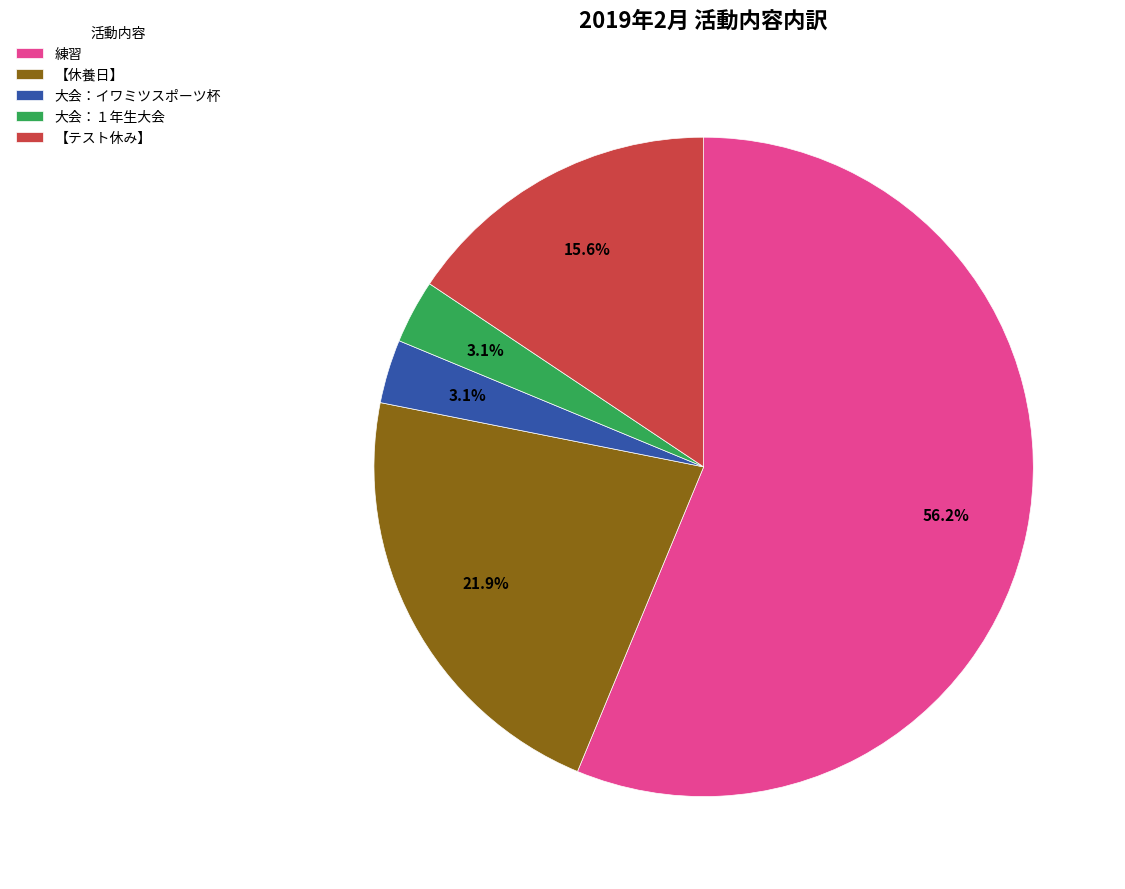

Is 練習 the majority of the pie?

Yes